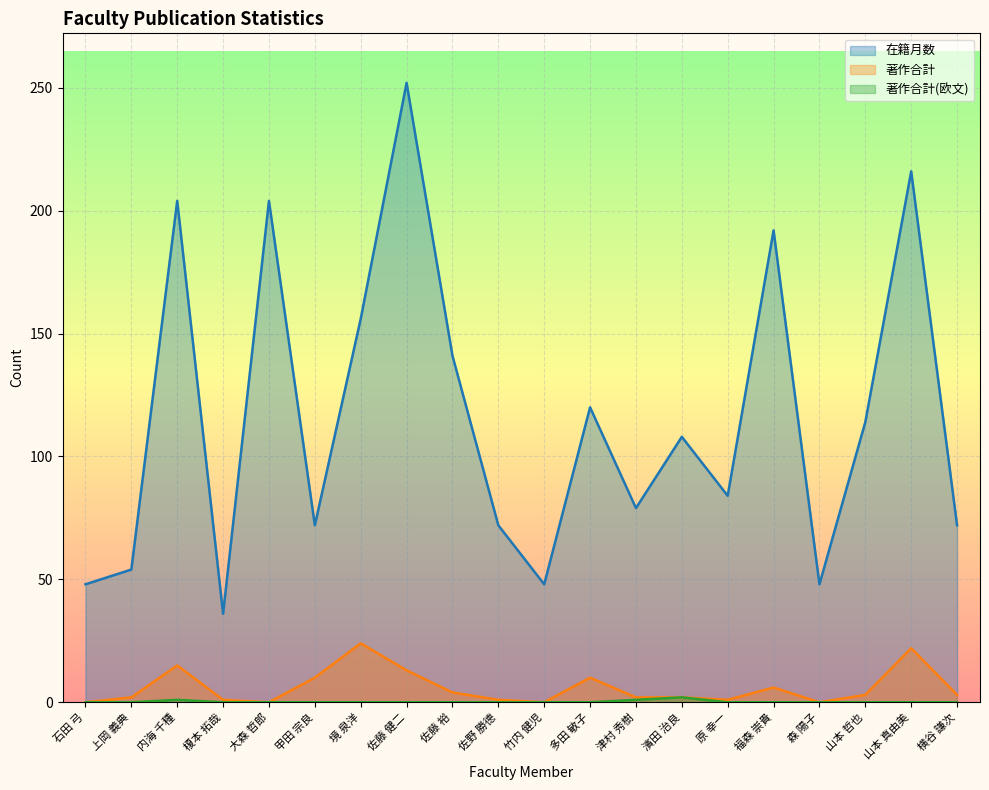

What is the difference between the second highest and second lowest values in the 著作合計 series?

22